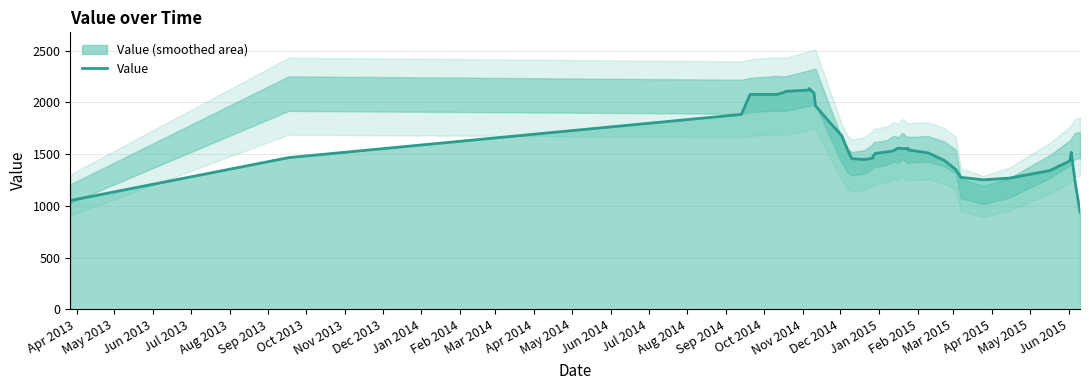

What is the label of the 10th point from the left?

Jan 2014